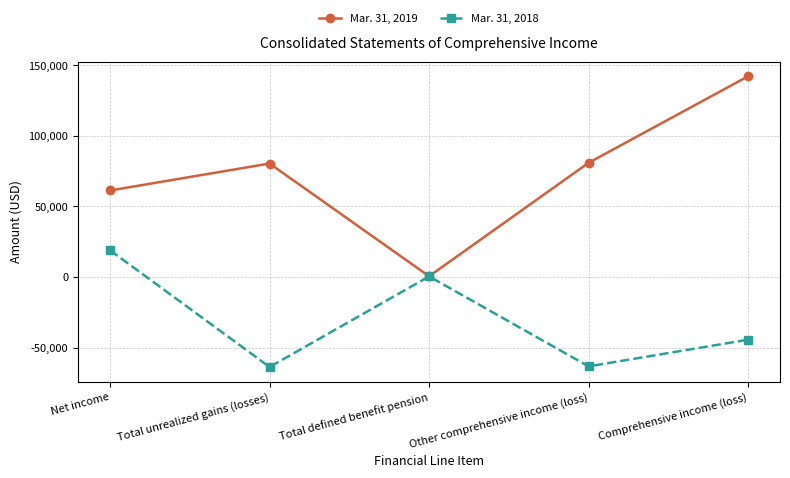

Does the chart have visible grid lines?

Yes